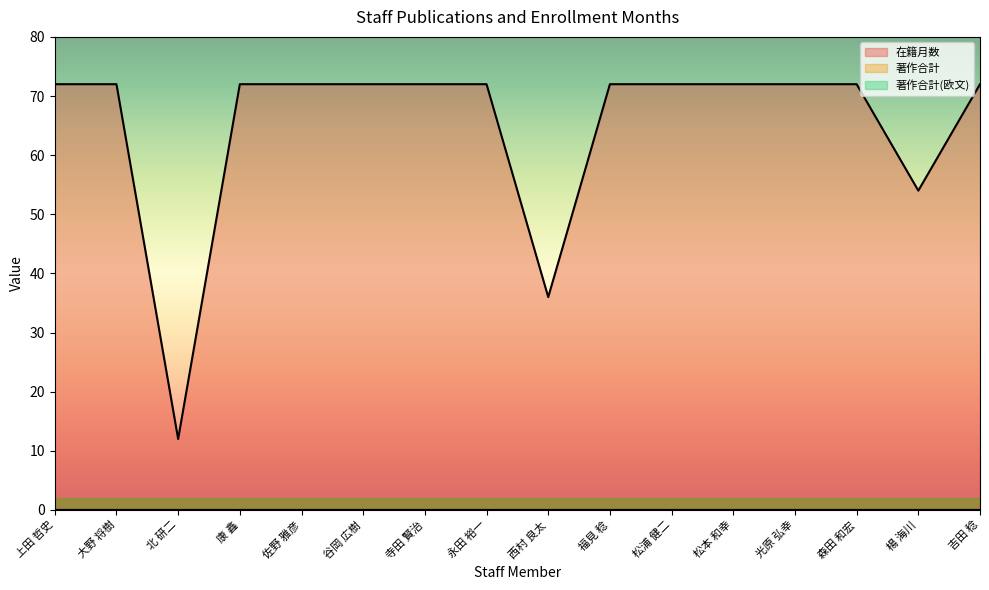

What position from the left is 谷岡 広樹?

6